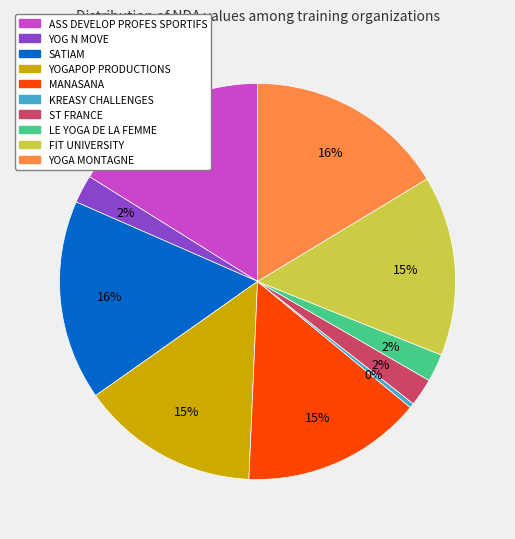

To the nearest percent, what is the average slice percentage?

10%